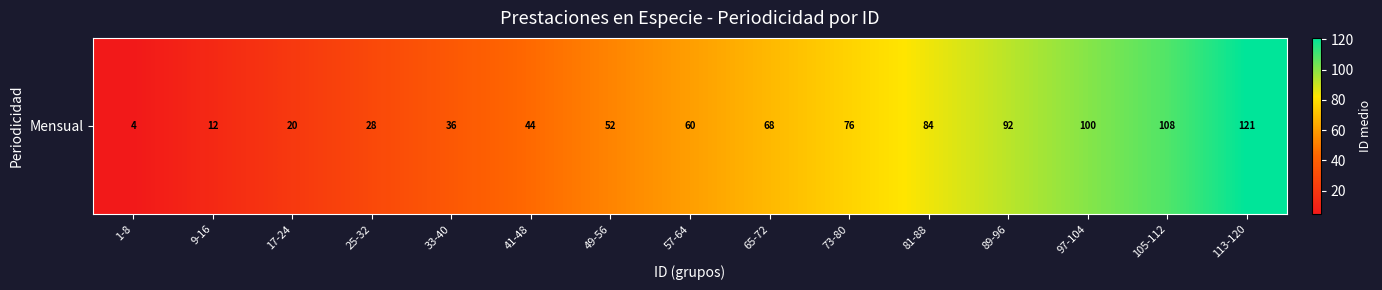

Count the number of categories in the chart.

15